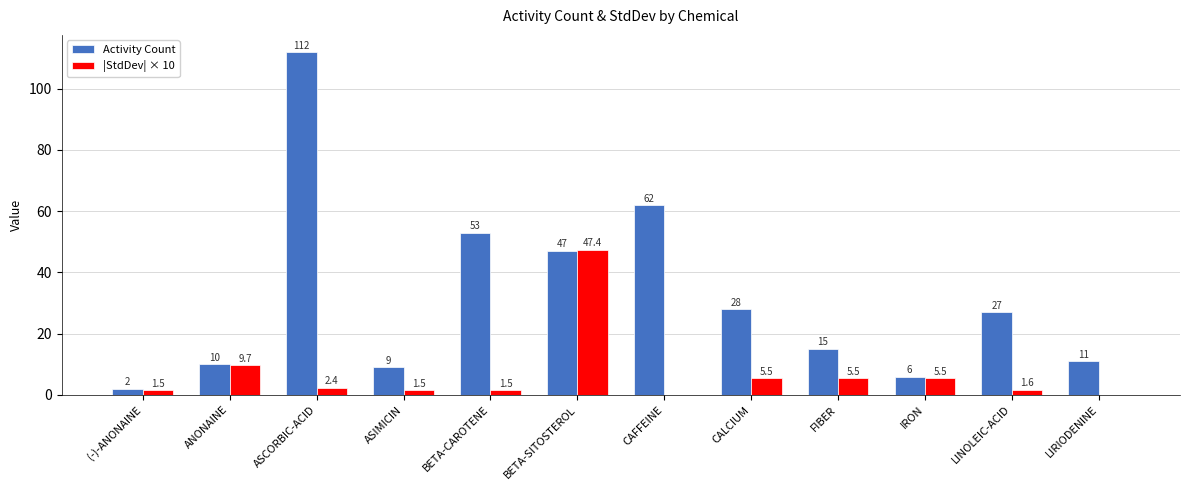

Which label corresponds to the largest value in the chart?

ASCORBIC-ACID